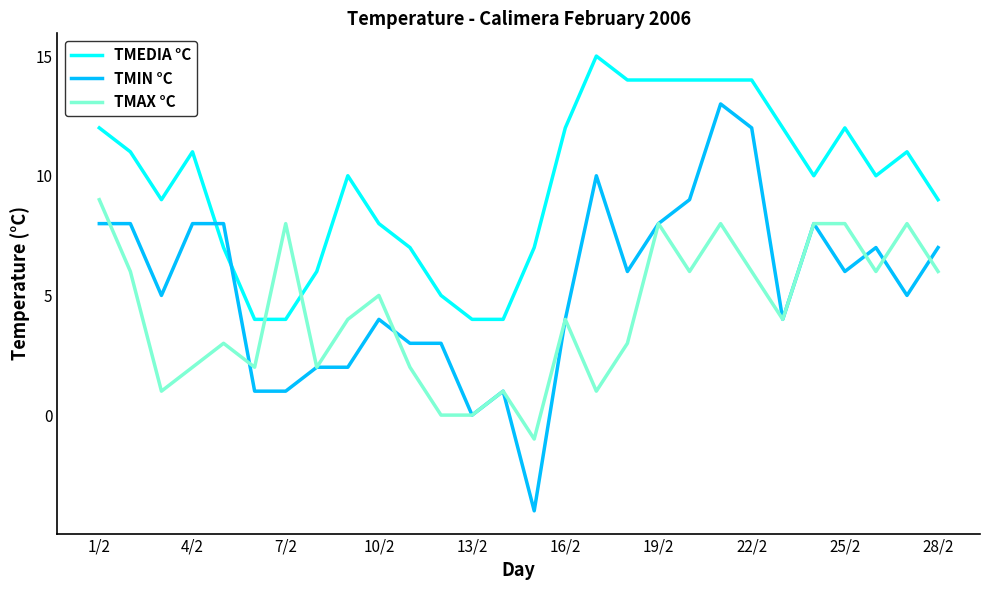

Which series has the largest range (max minus min)?

TMIN °C